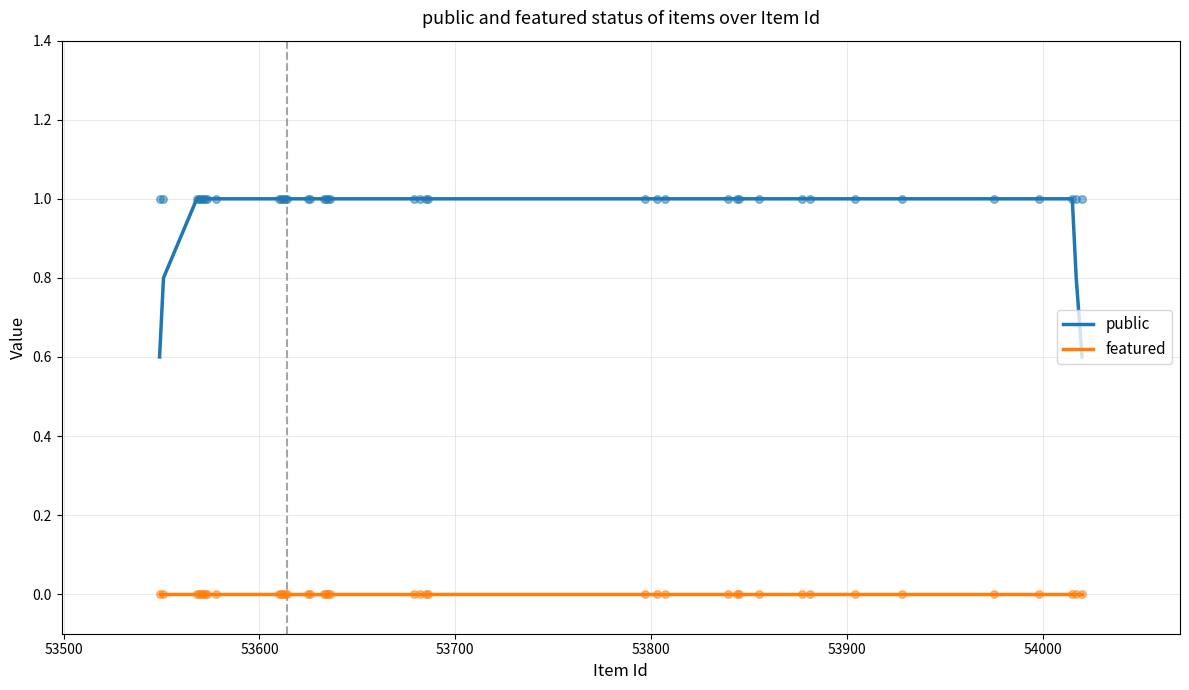

True or false: public and featured cross at least once.

False